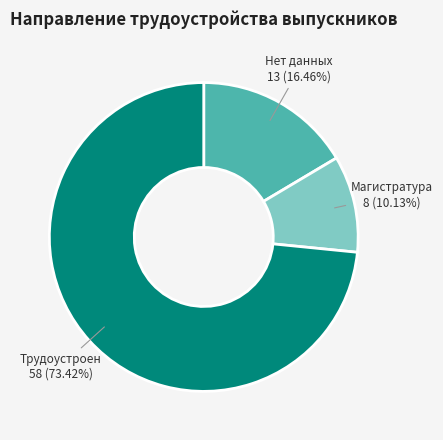

To the nearest percent, what percentage of the pie is Трудоустроен?

73%